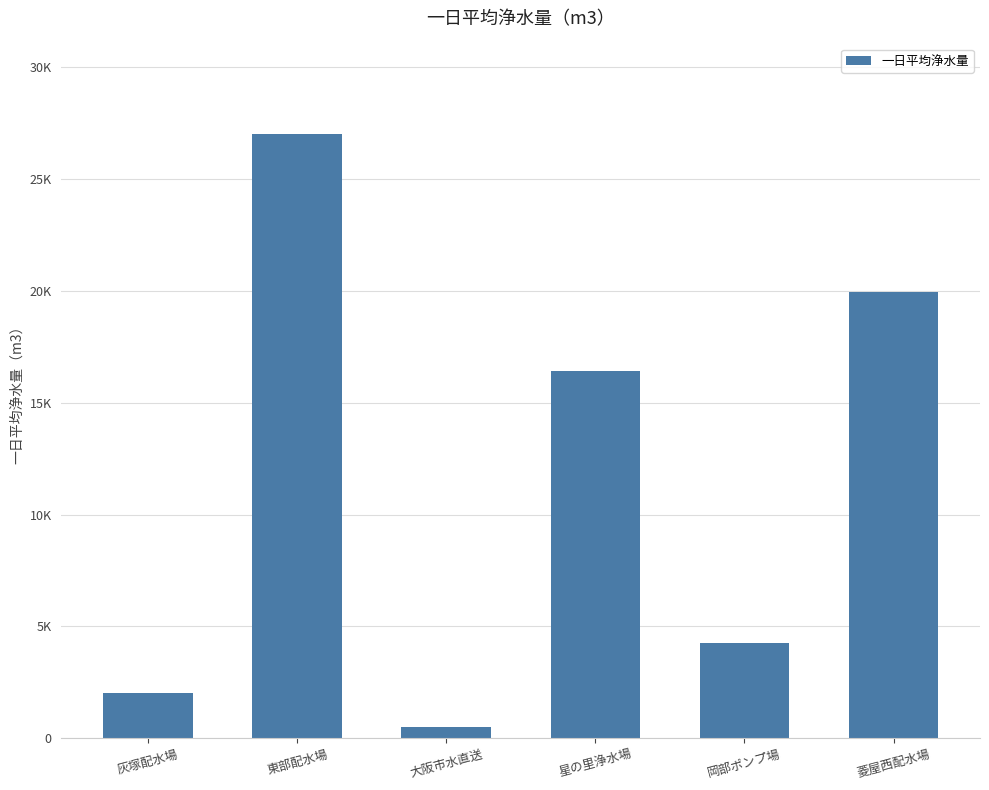

True or false: the data shows 42793 at 東部配水場.

False